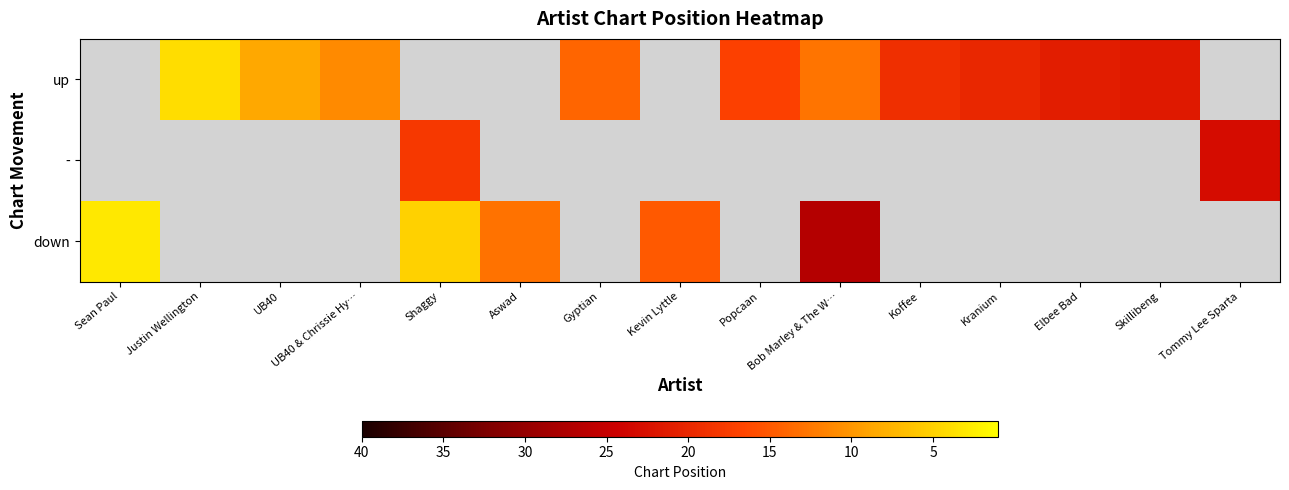

At which label does down reach its minimum?

Sean Paul